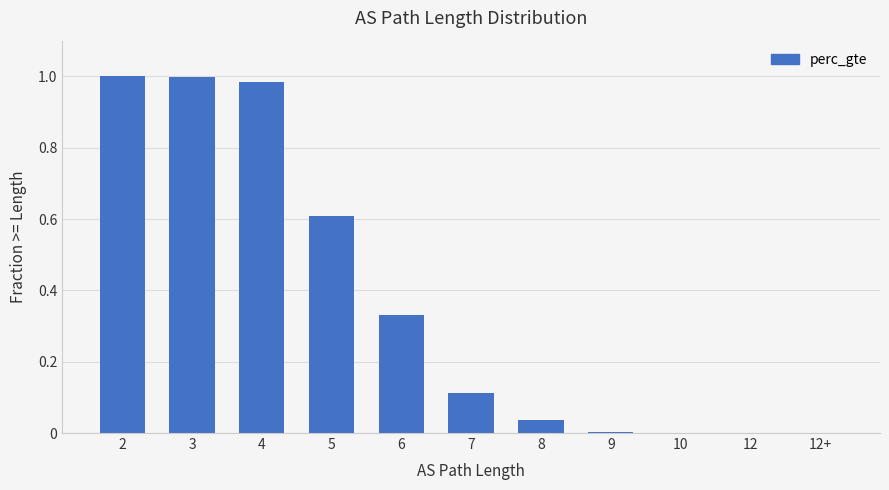

What is the sum of the values at 2 and 5?

1.6